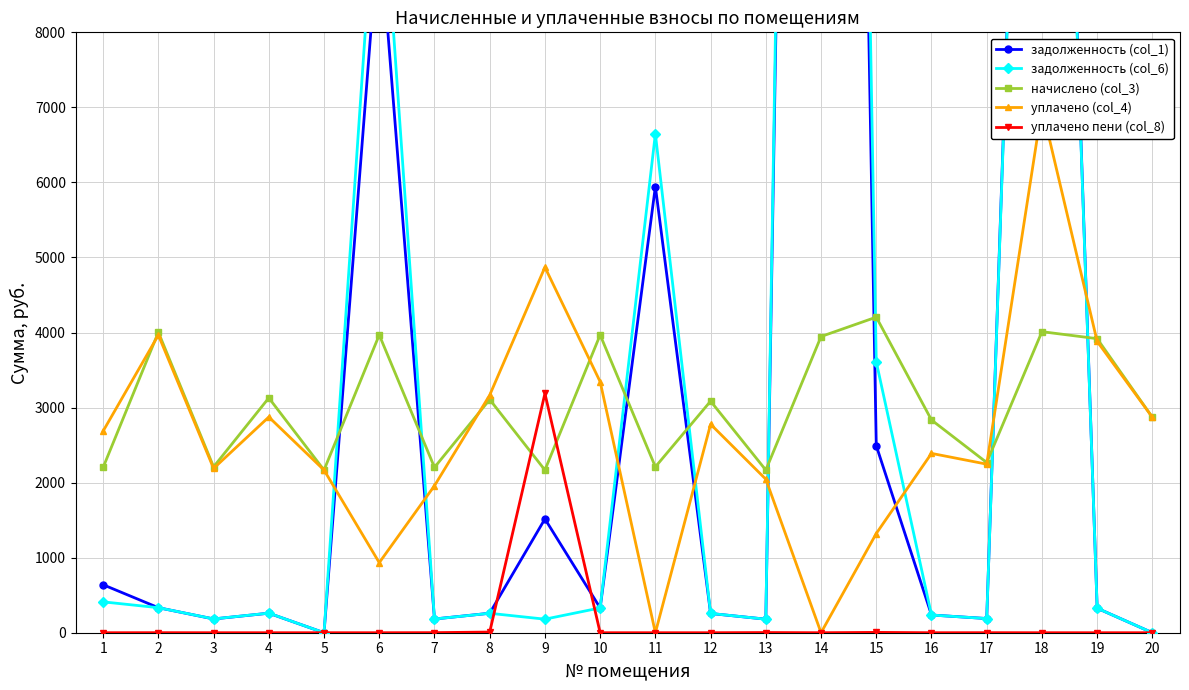

How many data points does each series have?

20